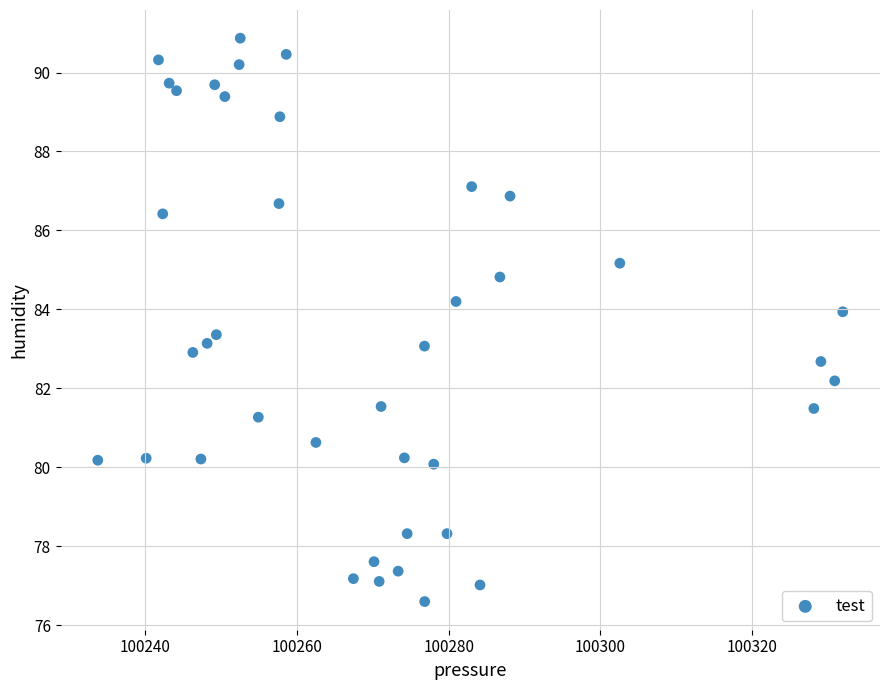

What is the range of X values (max minus min)?

98.2